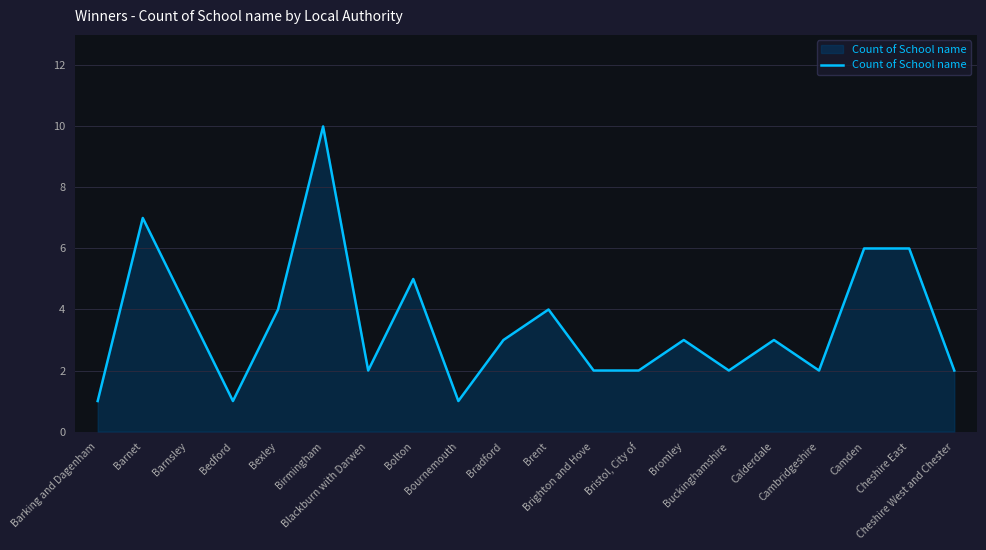

What is the maximum value shown in the chart?

10